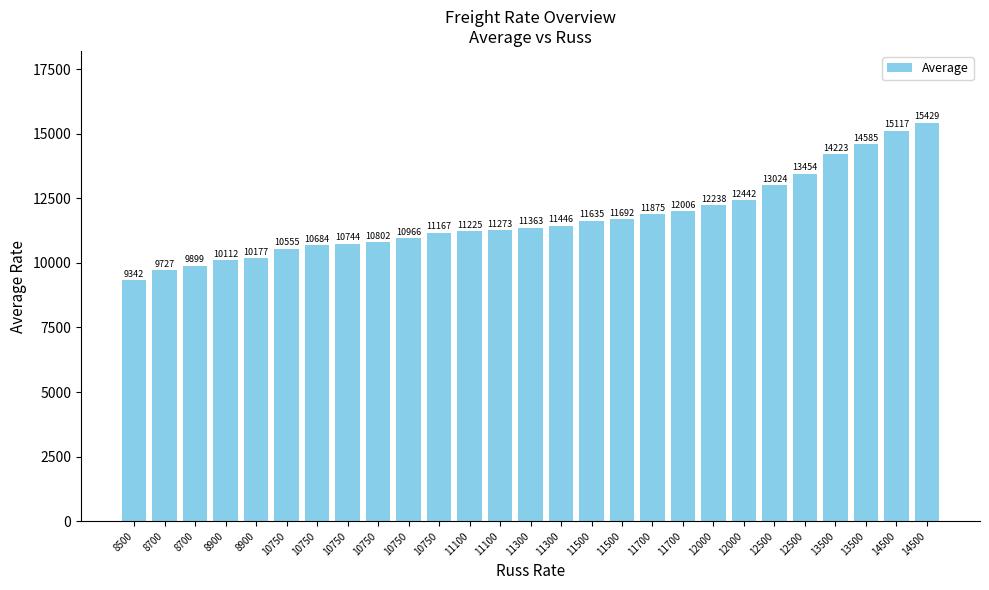

How many bars are there in total?

27